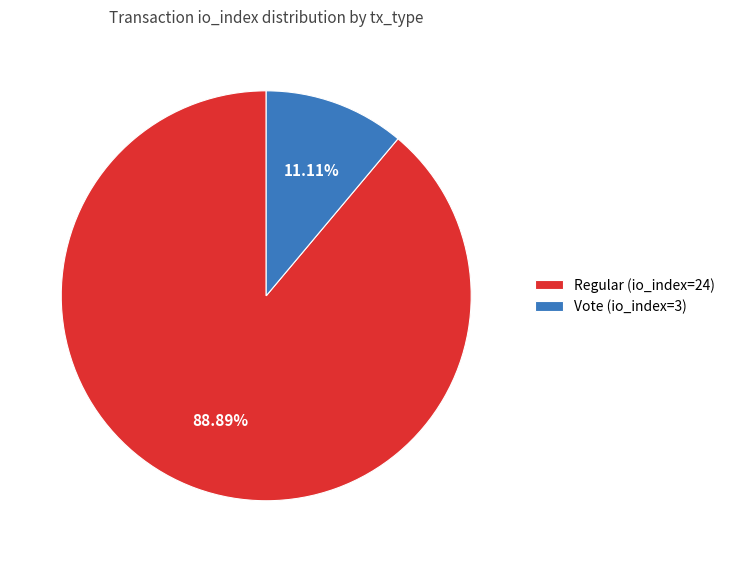

Combined, what portion of the pie is Vote and Regular?

100.0%